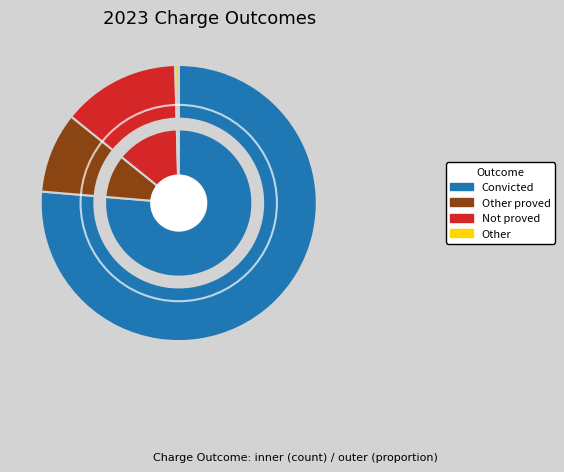

What is the ratio of the value at Other proved to the value at Other?

23.0